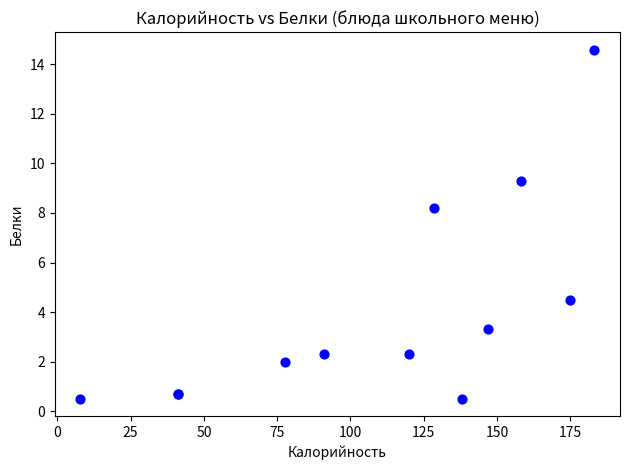

What Y value in the scatter plot is closest to 7?

8.2